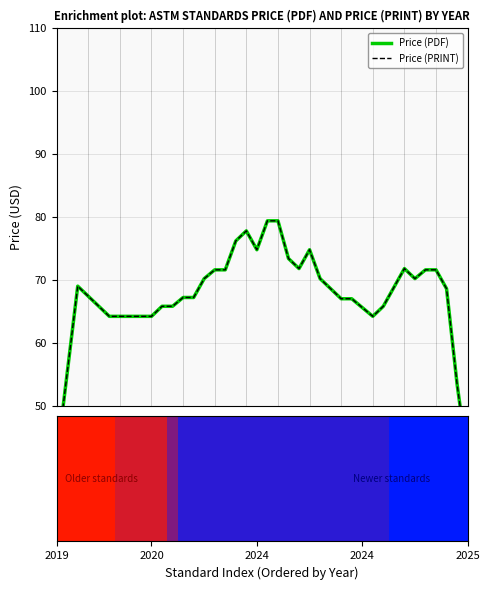

At 30, list the series in order from smallest to largest.

Price (PDF), Price (PRINT)